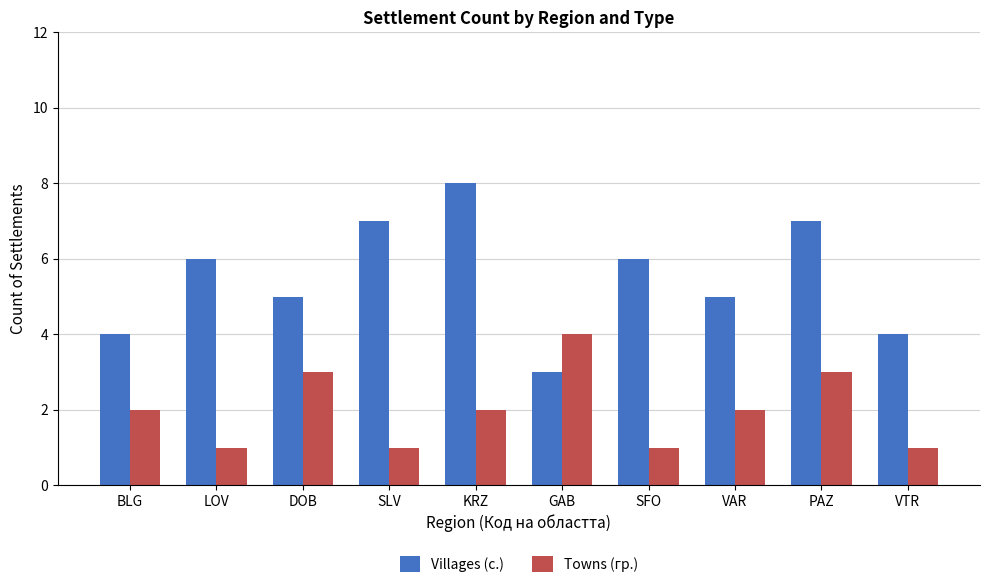

At how many categories does at least one series exceed 1?

10